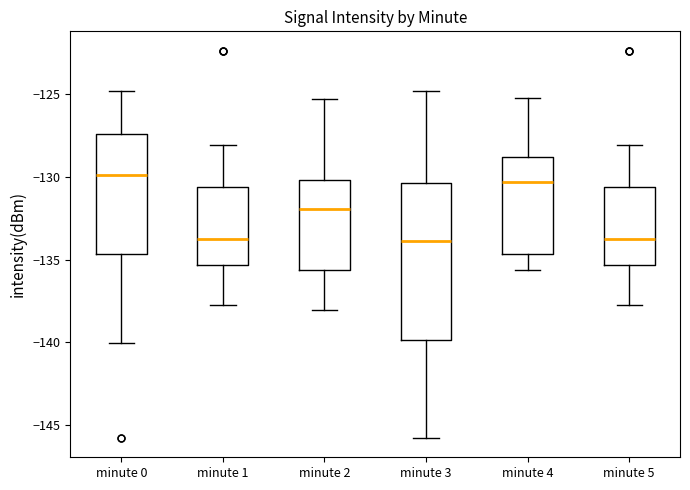

Which box is the tallest, from its lower edge to its upper edge?

minute 3